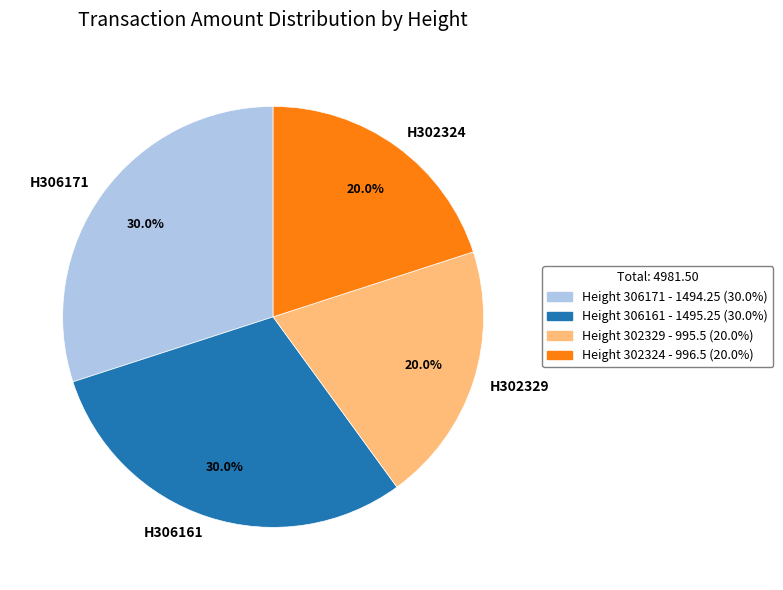

What percentage is the Height 306161 slice, to the nearest percent?

30%